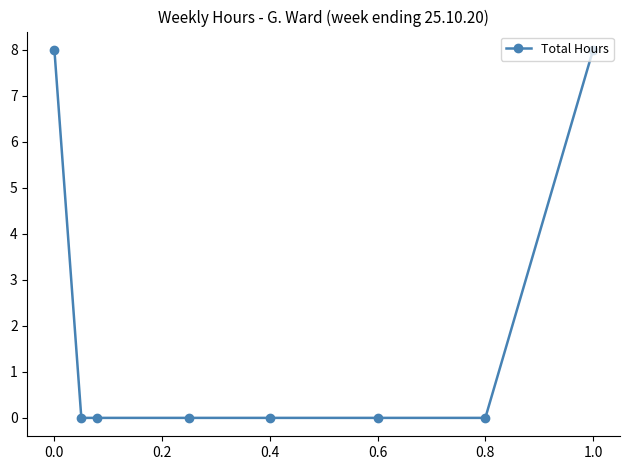

How many data points does each series have?

8